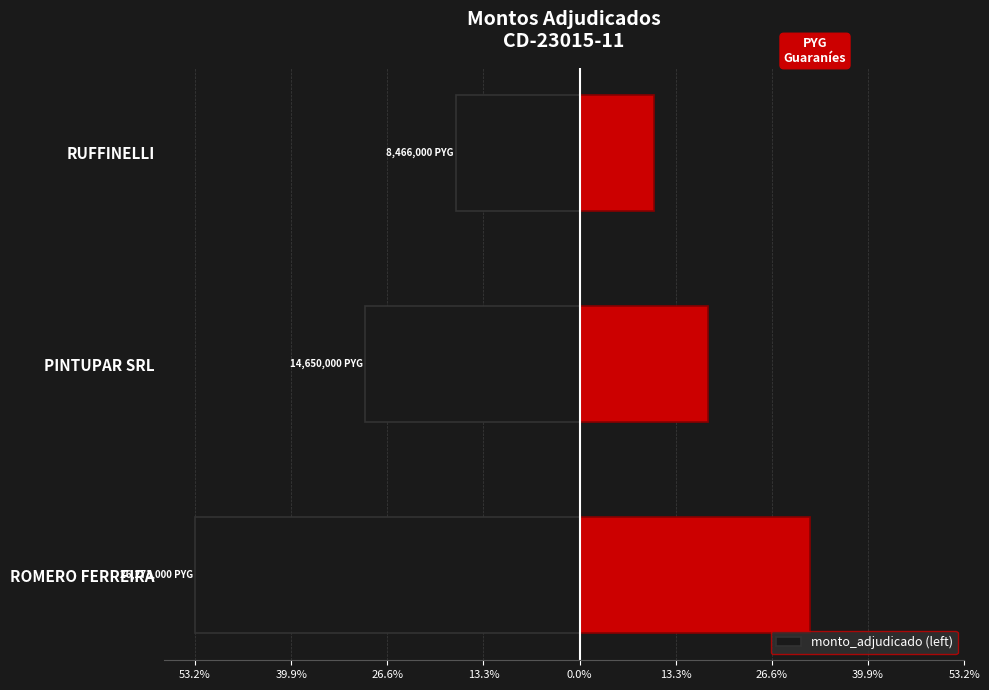

The value at ROMERO FERREIRA is -91.1. True or false?

False